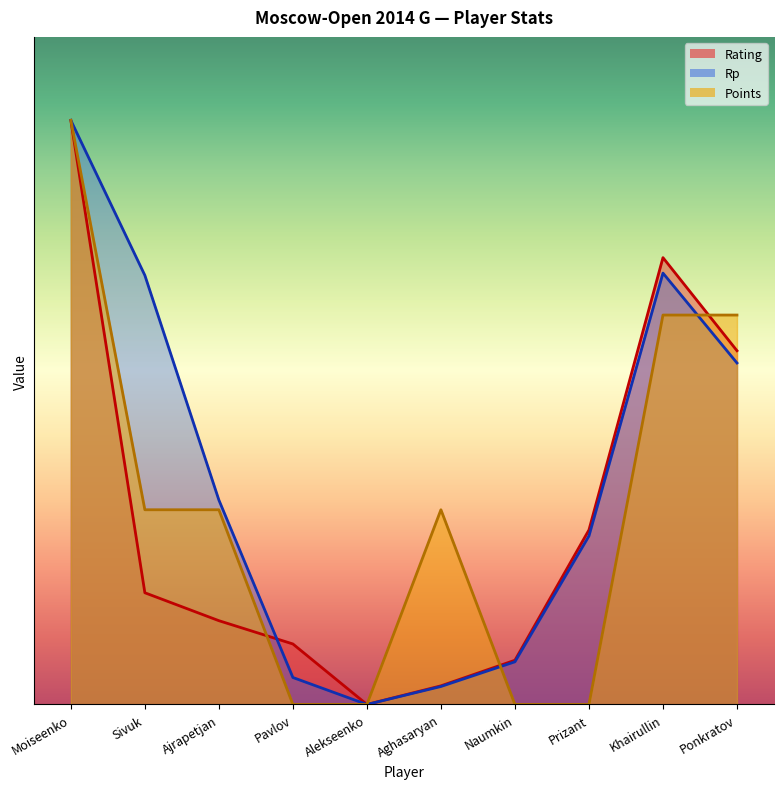

What is the label of the 3rd point from the left?

Ajrapetjan